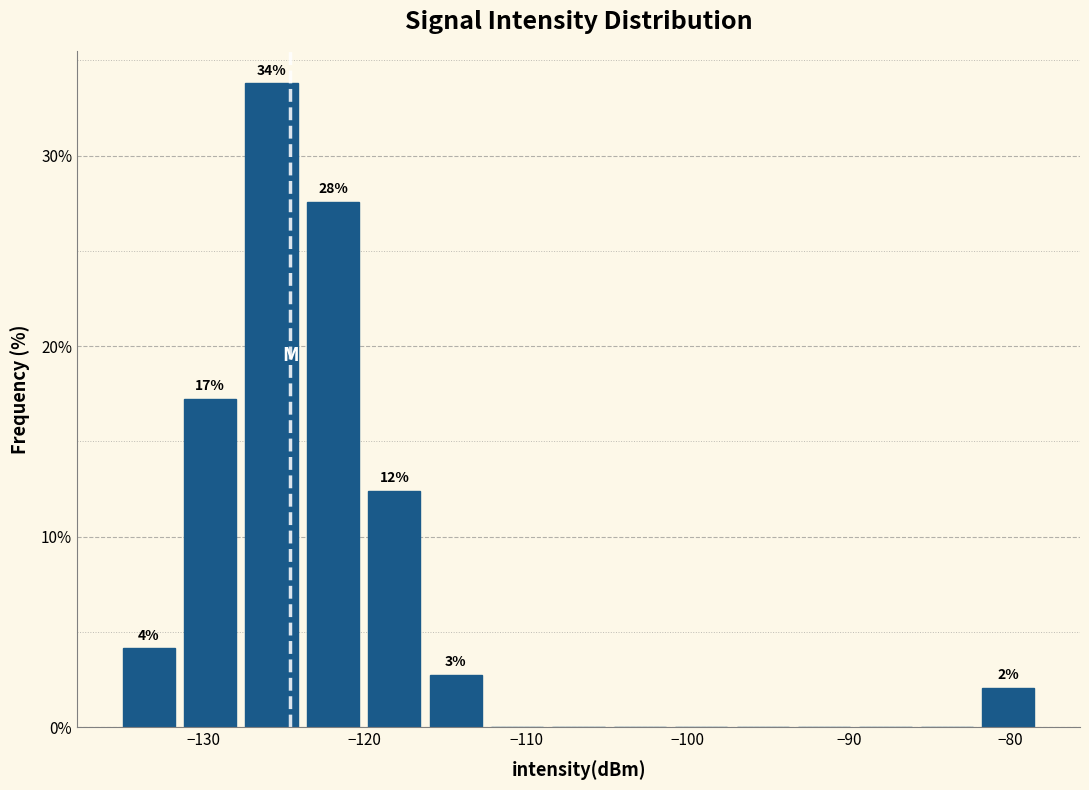

Around what value on the x-axis is the tallest bar? Give the approximate position of its centre, as read against the axis.

-126